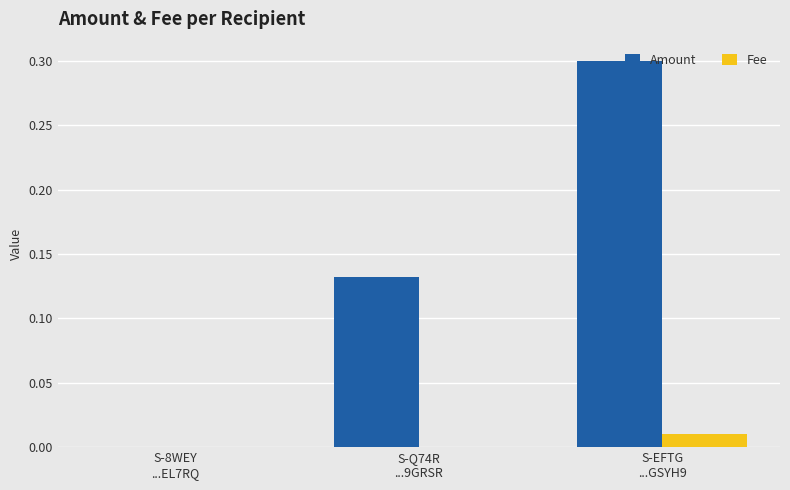

Which series has the widest spread of values?

Amount